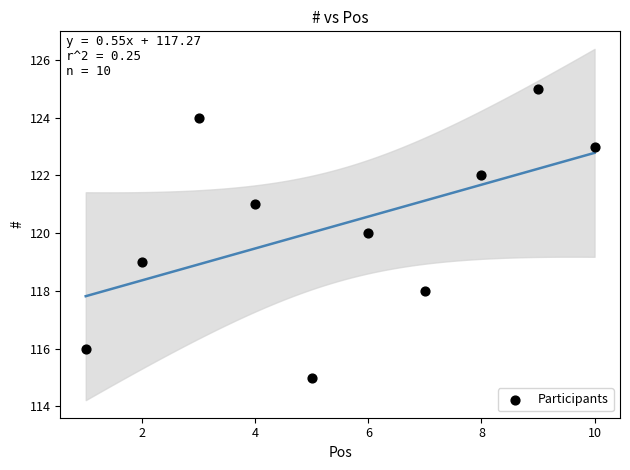

What is the range of Y values (max minus min)?

10